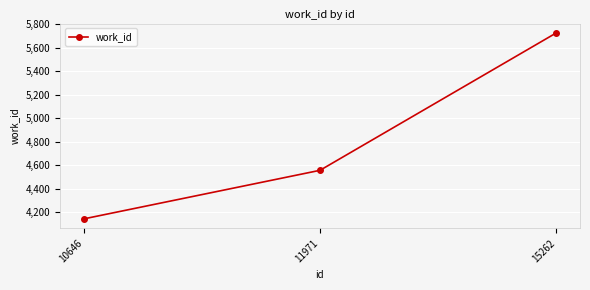

What is the sum of all values?

14422